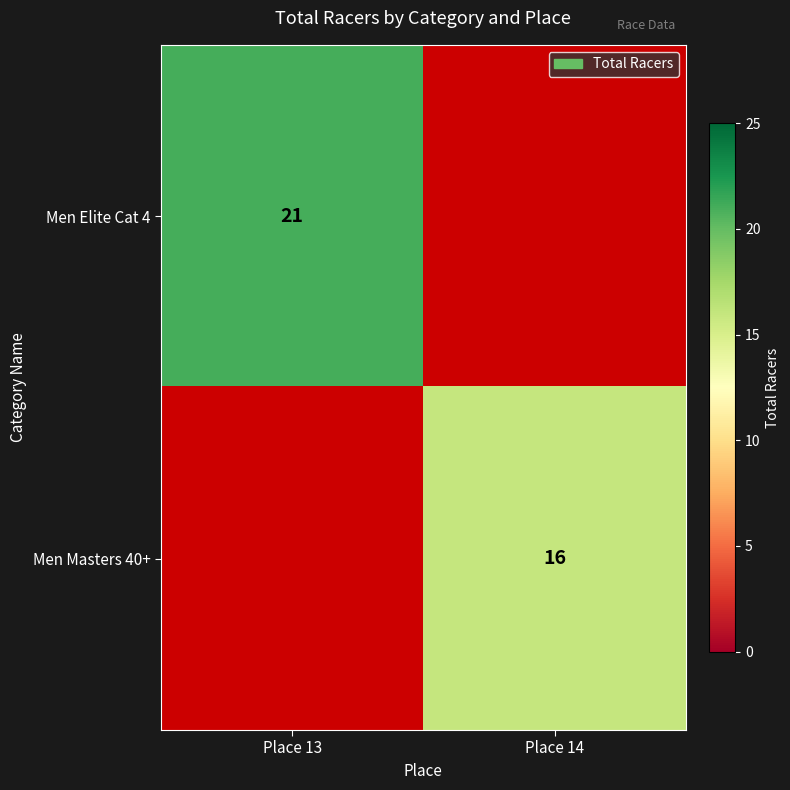

Is the value of Men Elite Cat 4 at Place 13 greater than the value of Men Masters 40+ at Place 14?

Yes